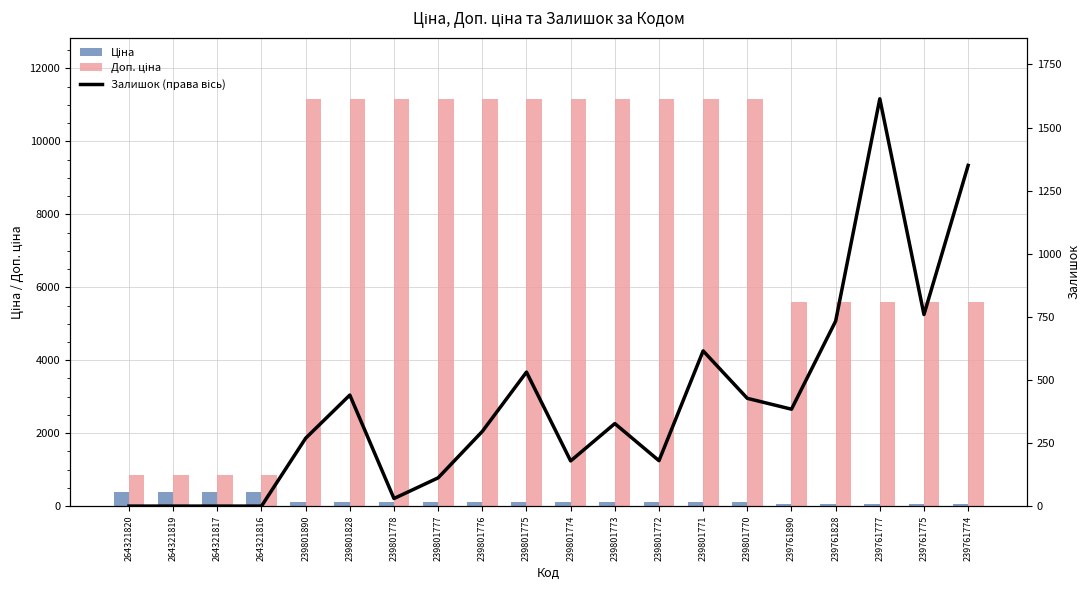

Rank the categories by Ціна value from lowest to highest.

239761890, 239761828, 239761777, 239761775, 239761774, 239801890, 239801828, 239801778, 239801777, 239801776, 239801775, 239801774, 239801773, 239801772, 239801771, 239801770, 264321820, 264321819, 264321817, 264321816